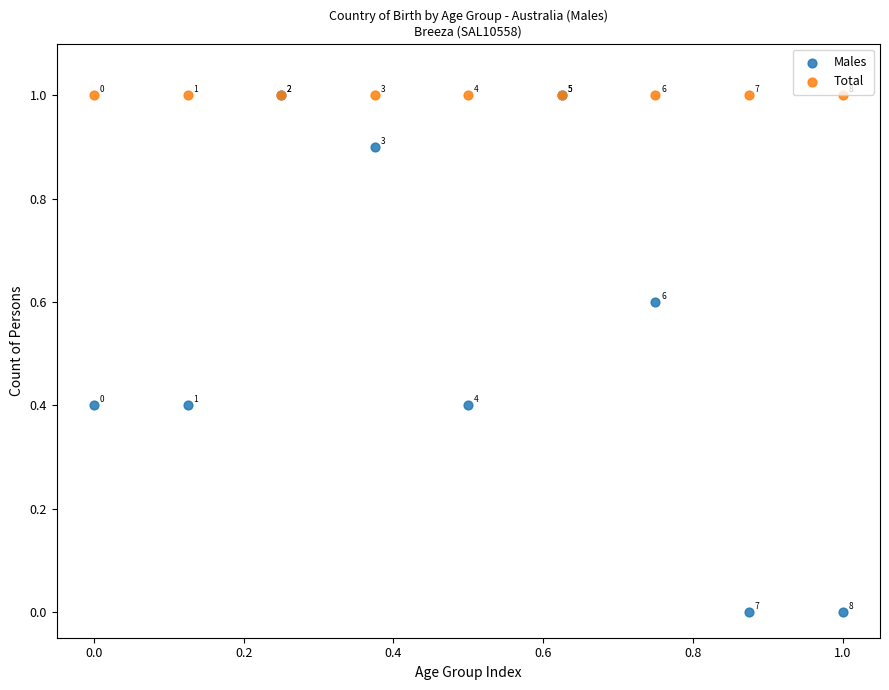

In the Total series, what Y value is closest to 1?

1.0